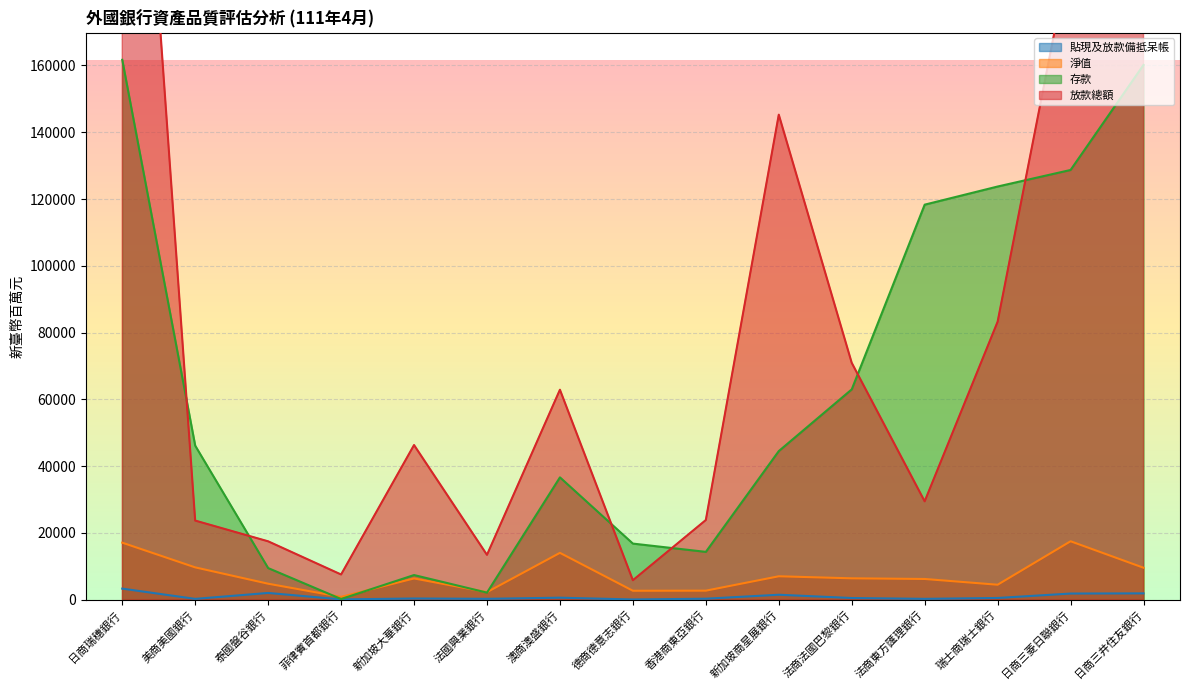

Reading right to left, list all the values displayed in this chart.

貼現及放款備抵呆帳: 日商三井住友銀行=1889	日商三菱日聯銀行=1835	瑞士商瑞士銀行=507	法商東方匯理銀行=246	法商法國巴黎銀行=494	新加坡商星展銀行=1477	香港商東亞銀行=289	德商德意志銀行=58	澳商澳盛銀行=594	法國興業銀行=255	新加坡大華銀行=351	菲律賓首都銀行=79	泰國盤谷銀行=2014	美商美國銀行=237	日商瑞穗銀行=3309
淨值: 日商三井住友銀行=9562	日商三菱日聯銀行=17491	瑞士商瑞士銀行=4475	法商東方匯理銀行=6197	法商法國巴黎銀行=6393	新加坡商星展銀行=7006	香港商東亞銀行=2695	德商德意志銀行=2668	澳商澳盛銀行=14020	法國興業銀行=2255	新加坡大華銀行=6355	菲律賓首都銀行=839	泰國盤谷銀行=4779	美商美國銀行=9671	日商瑞穗銀行=17071
存款: 日商三井住友銀行=160163	日商三菱日聯銀行=128698	瑞士商瑞士銀行=123742	法商東方匯理銀行=118308	法商法國巴黎銀行=62983	新加坡商星展銀行=44502	香港商東亞銀行=14314	德商德意志銀行=16795	澳商澳盛銀行=36633	法國興業銀行=2110	新加坡大華銀行=7373	菲律賓首都銀行=197	泰國盤谷銀行=9464	美商美國銀行=46125	日商瑞穗銀行=161696
放款總額: 日商三井住友銀行=175667	日商三菱日聯銀行=194585	瑞士商瑞士銀行=83248	法商東方匯理銀行=29451	法商法國巴黎銀行=70938	新加坡商星展銀行=145264	香港商東亞銀行=23851	德商德意志銀行=5820	澳商澳盛銀行=62880	法國興業銀行=13422	新加坡大華銀行=46312	菲律賓首都銀行=7535	泰國盤谷銀行=17474	美商美國銀行=23685	日商瑞穗銀行=330920